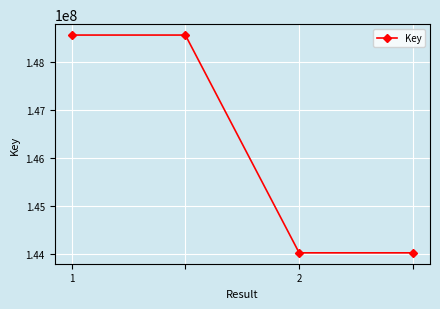

Reading right to left, what are all the values shown in this chart?

144016089	144016089	148569510	148569510